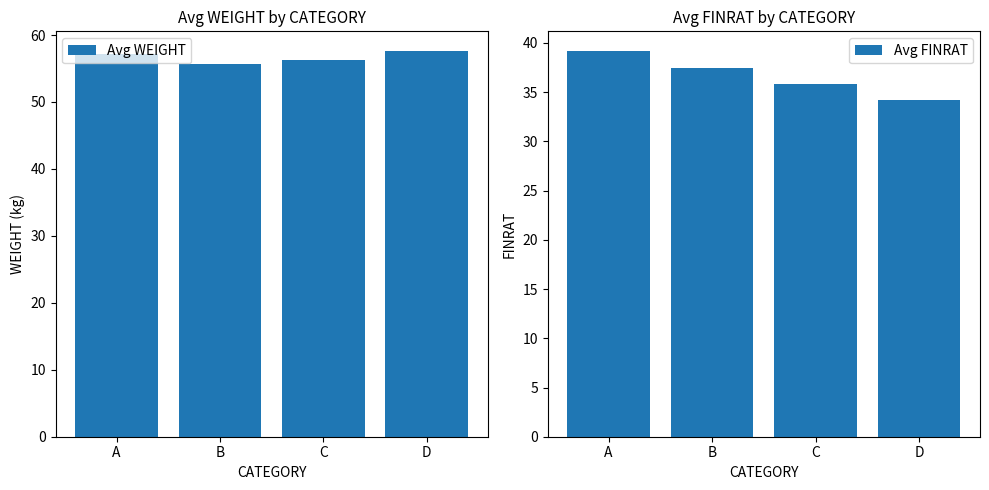

How many data points in Avg FINRAT are above 37?

2